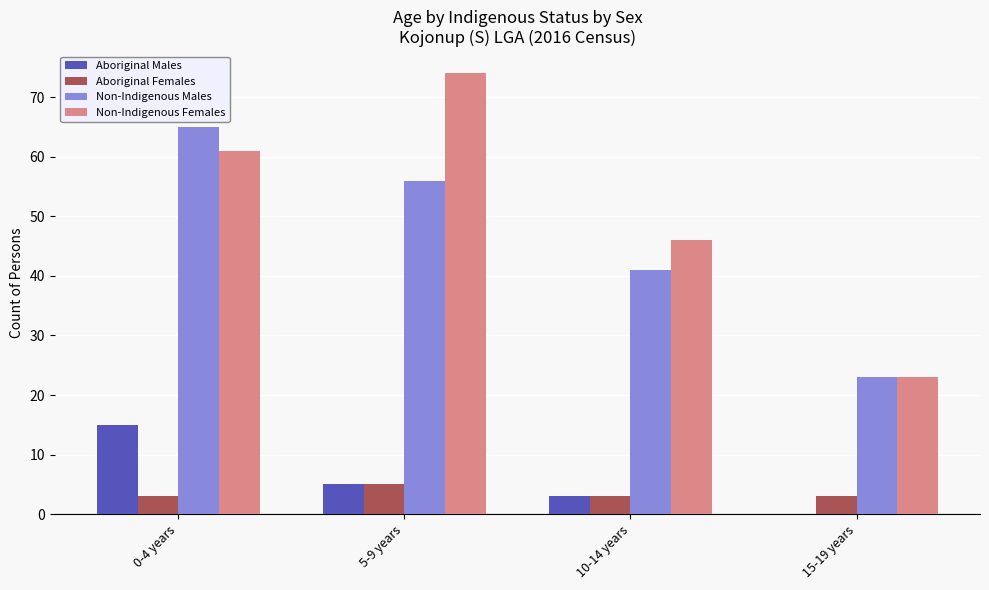

Between 5-9 years and 15-19 years, which series saw the biggest shift?

Non-Indigenous Females